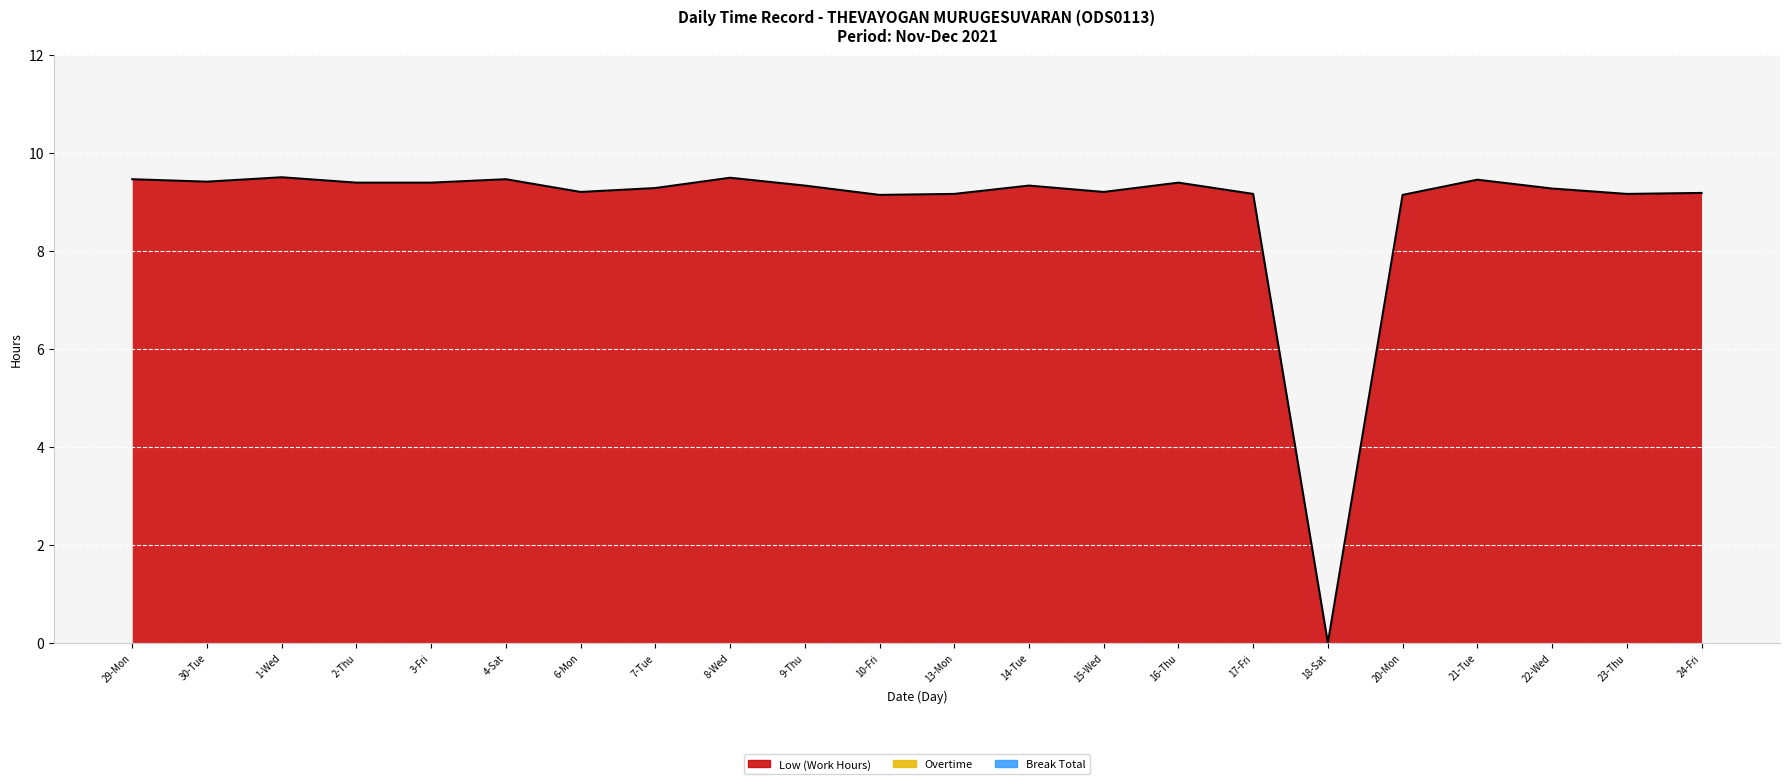

What is the label of the 10th point from the right?

14-Tue